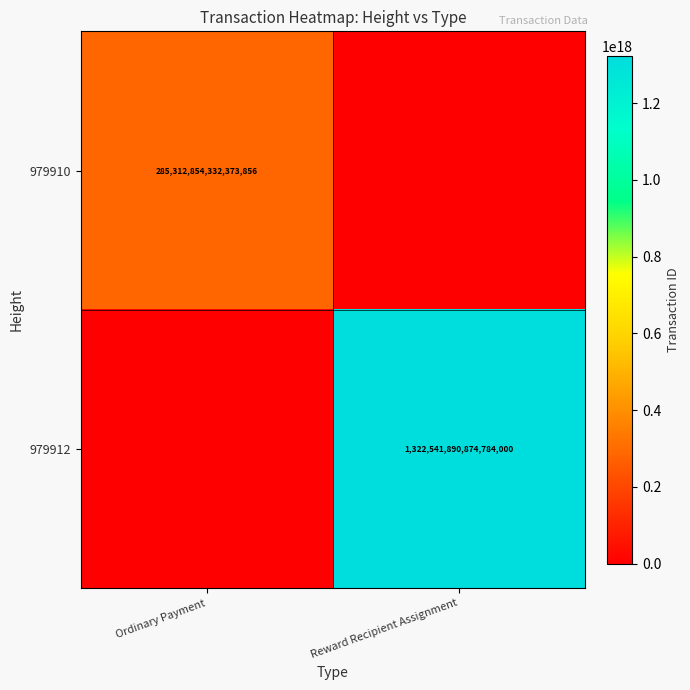

True or false: 979912 has a value of 1814599794945529600 at Reward Recipient Assignment.

False